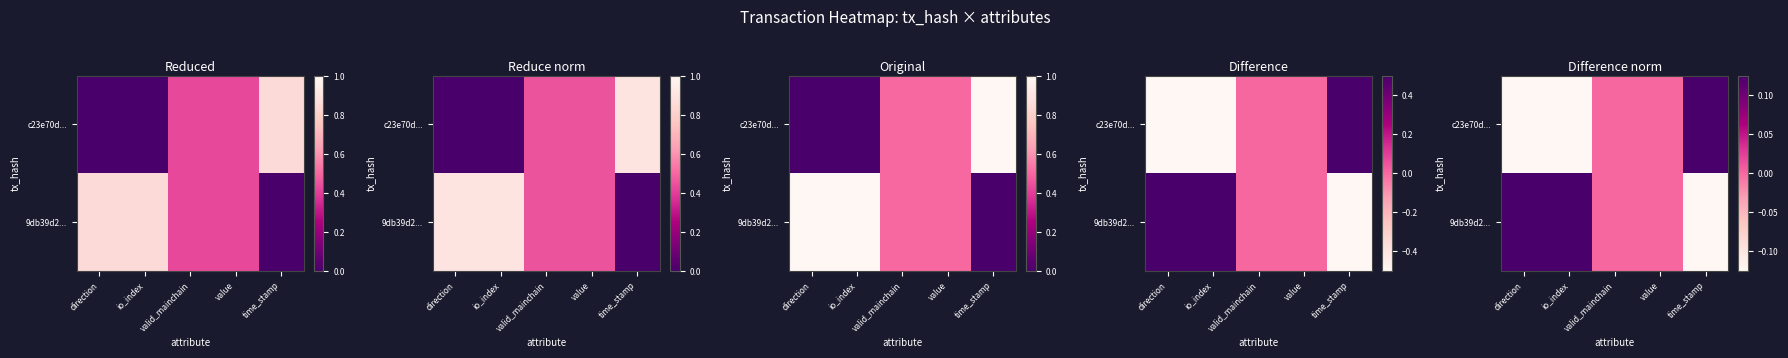

At which label does 9db39d2... first exceed 0?

direction